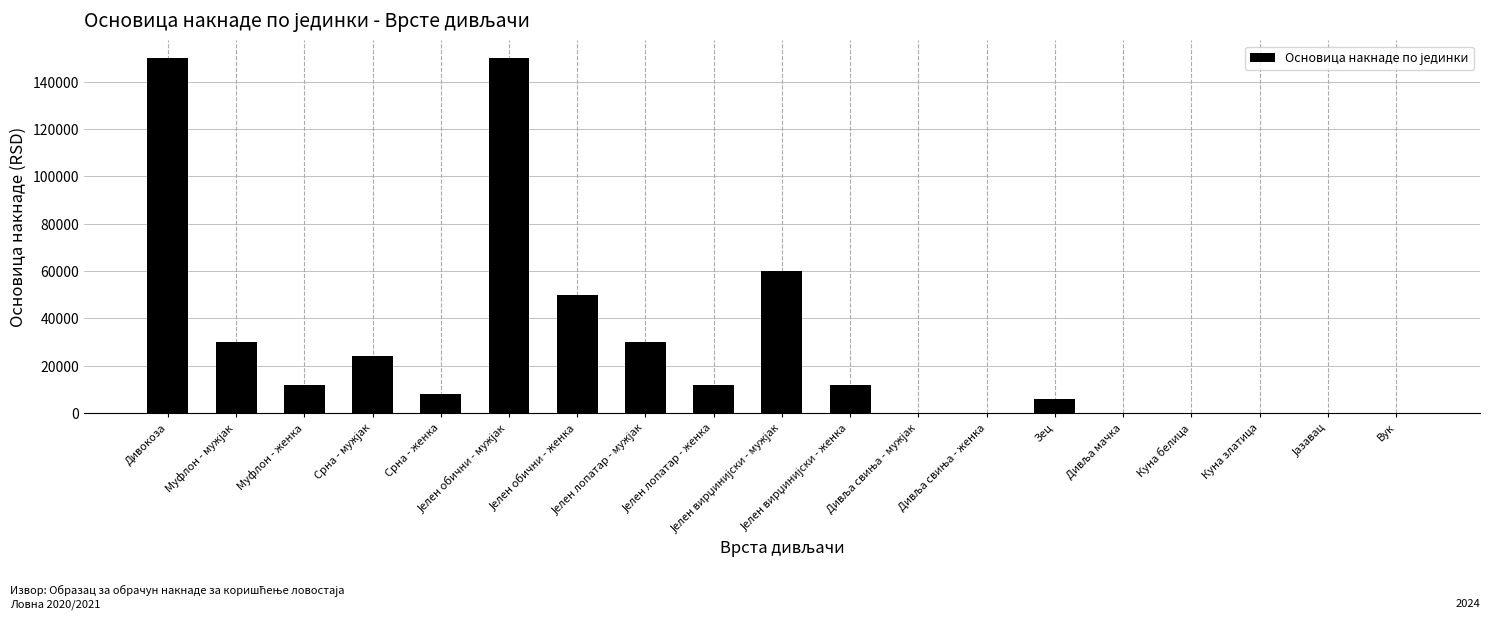

What is the maximum value shown in the chart?

150000